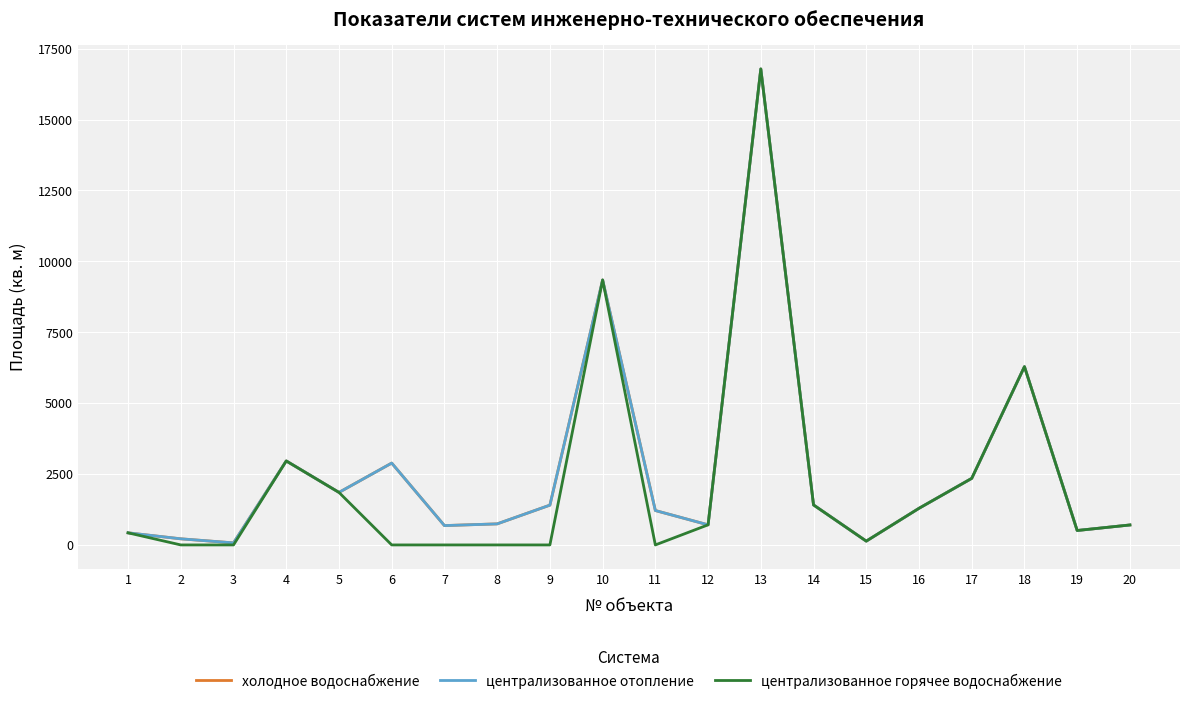

Does the chart have visible grid lines?

Yes